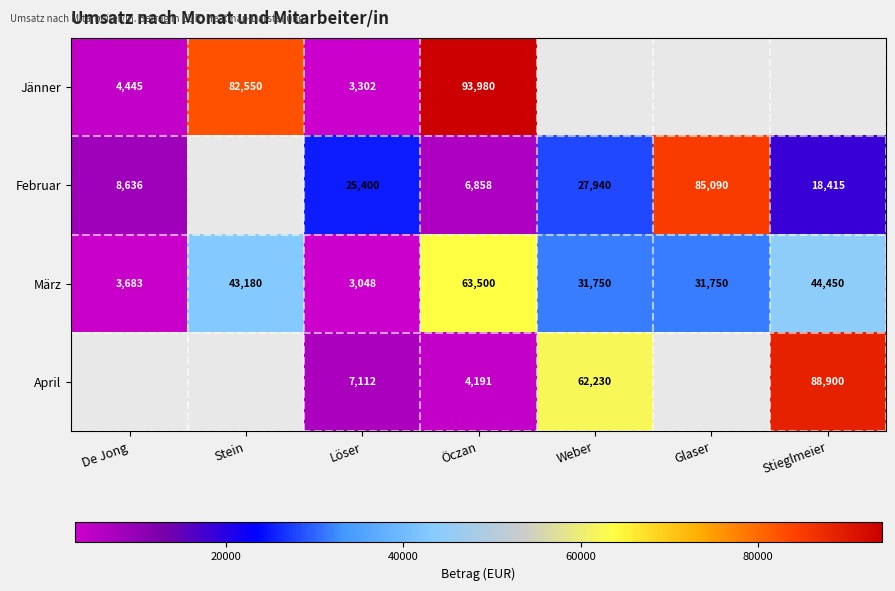

True or false: Februar has a value of 9502.6 at Stieglmeier.

False